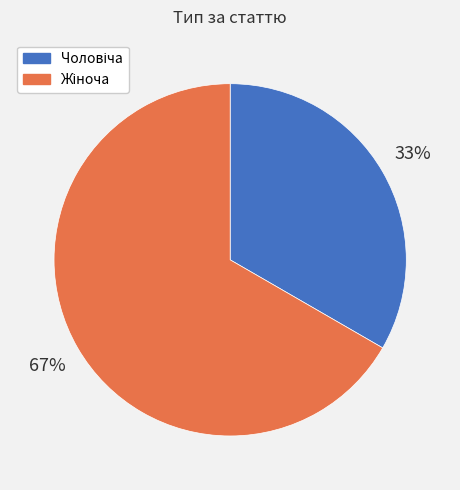

Is there a majority slice in this chart?

Yes